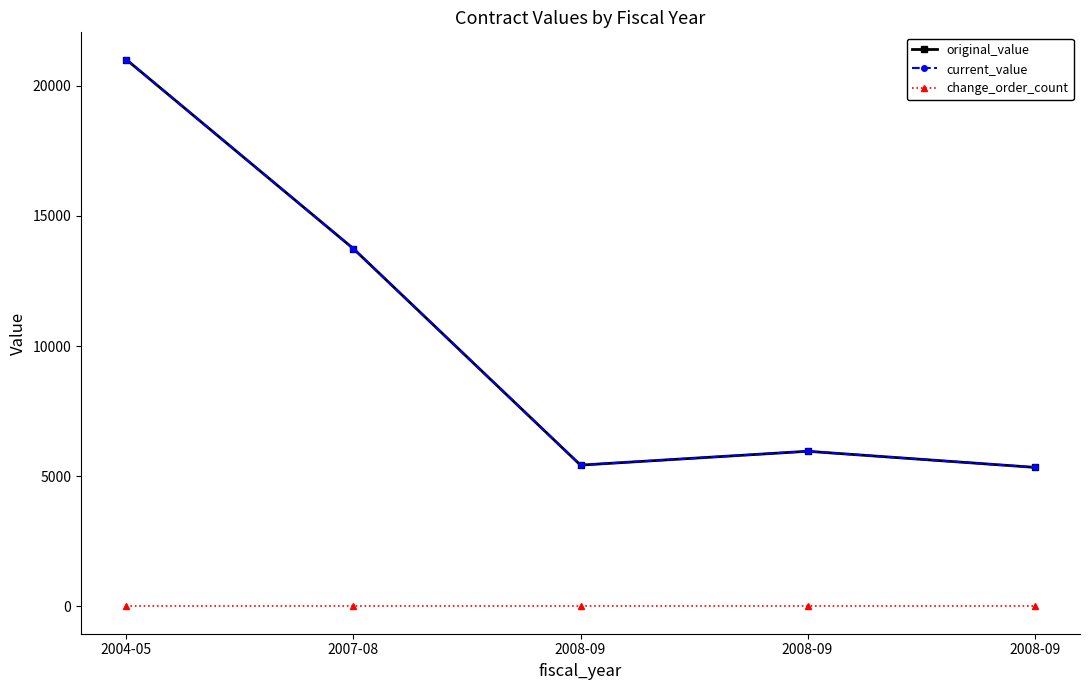

Does the chart have visible grid lines?

No